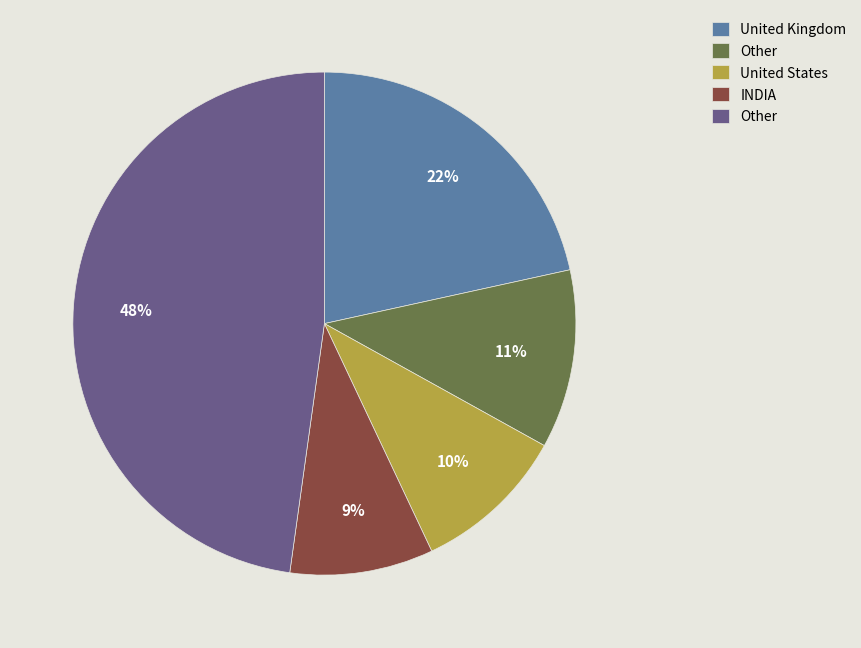

Is there any slice that represents more than half of the pie?

No